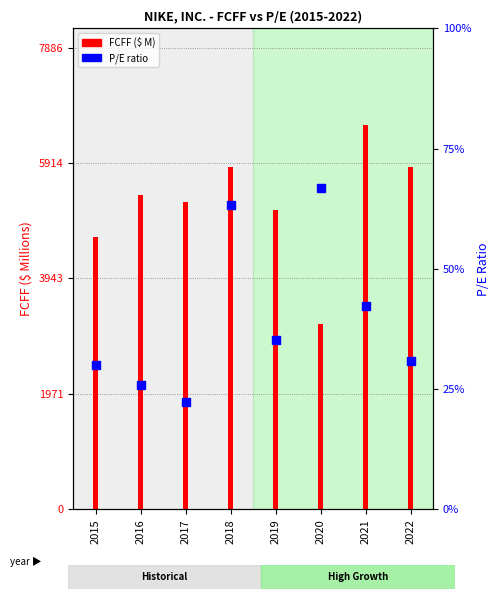

Are the bars grouped side by side (vs. stacked)?

No